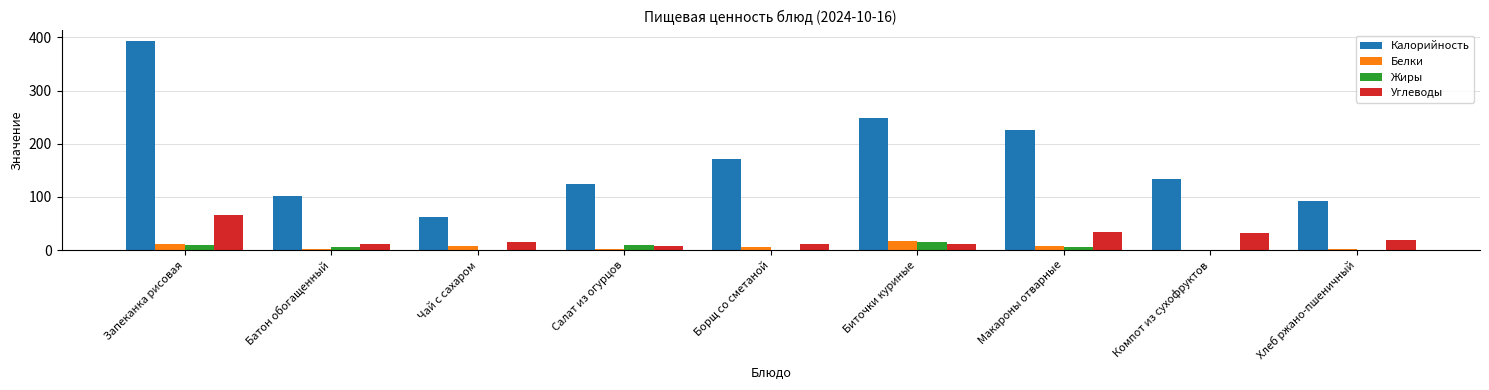

At which label is Калорийность closest to 228?

Макароны отварные